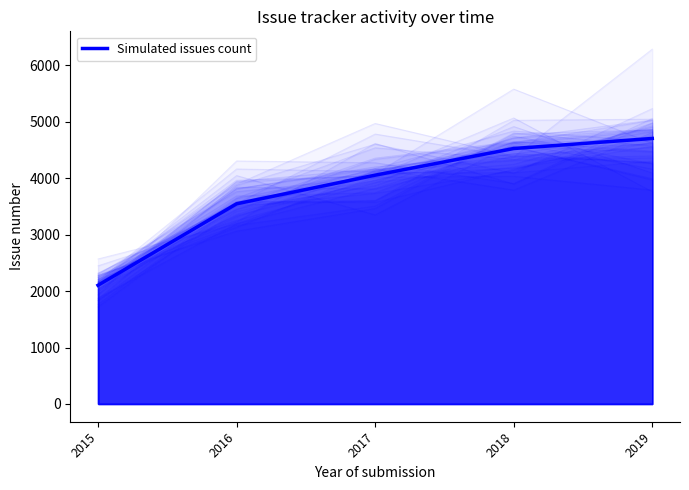

At which label is the value closest to 3405?

2016